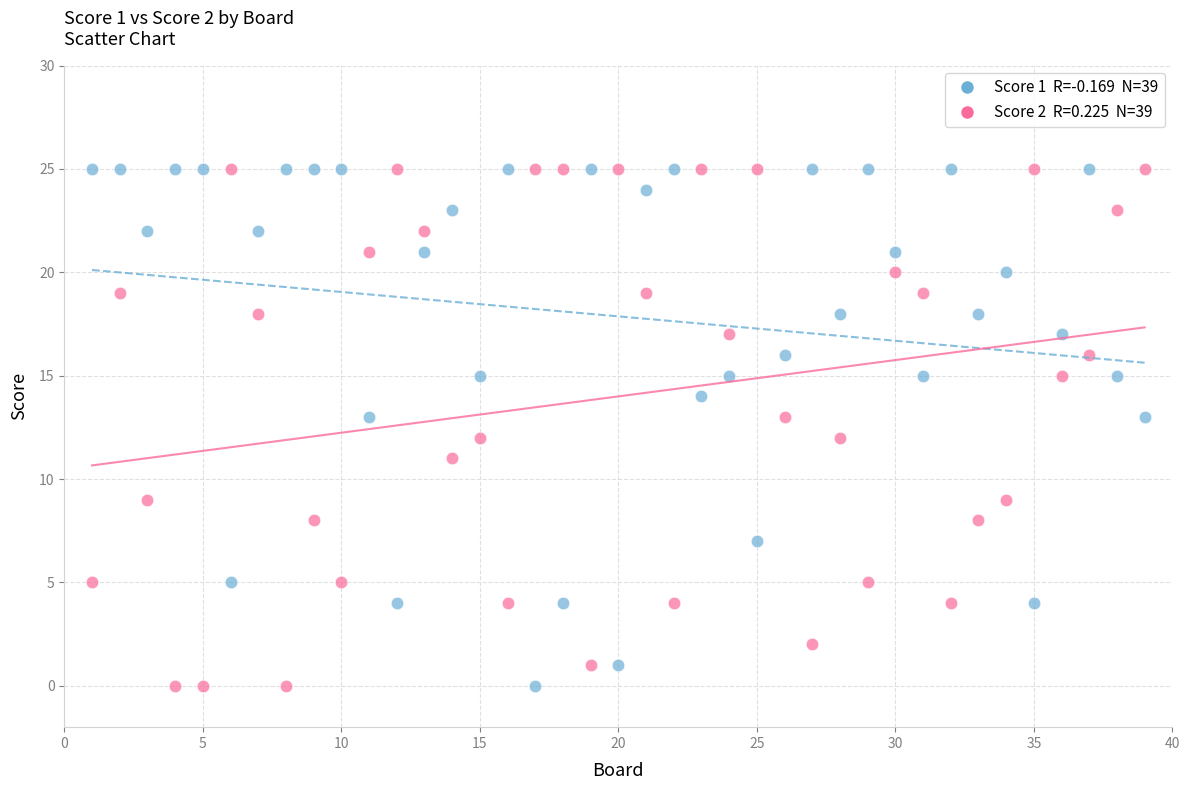

Across all data points, what is the range of X values (max minus min)?

38